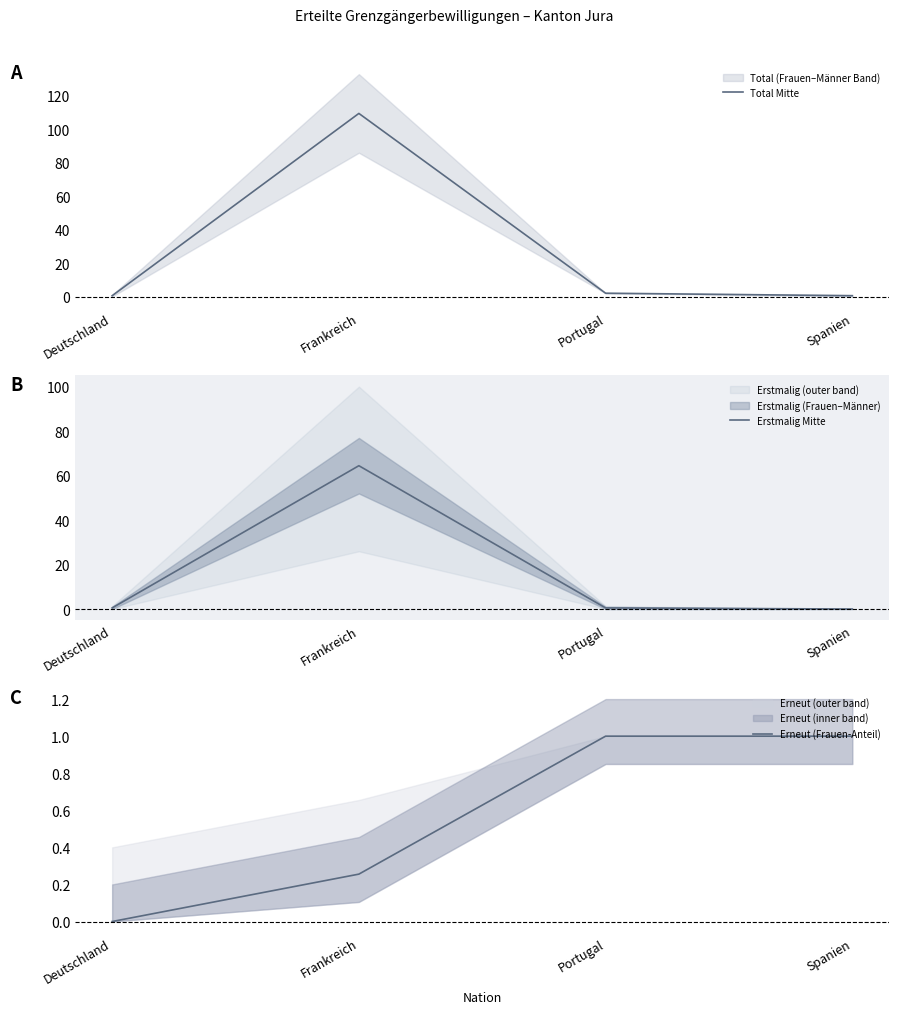

At how many categories does at least one series exceed 31?

1